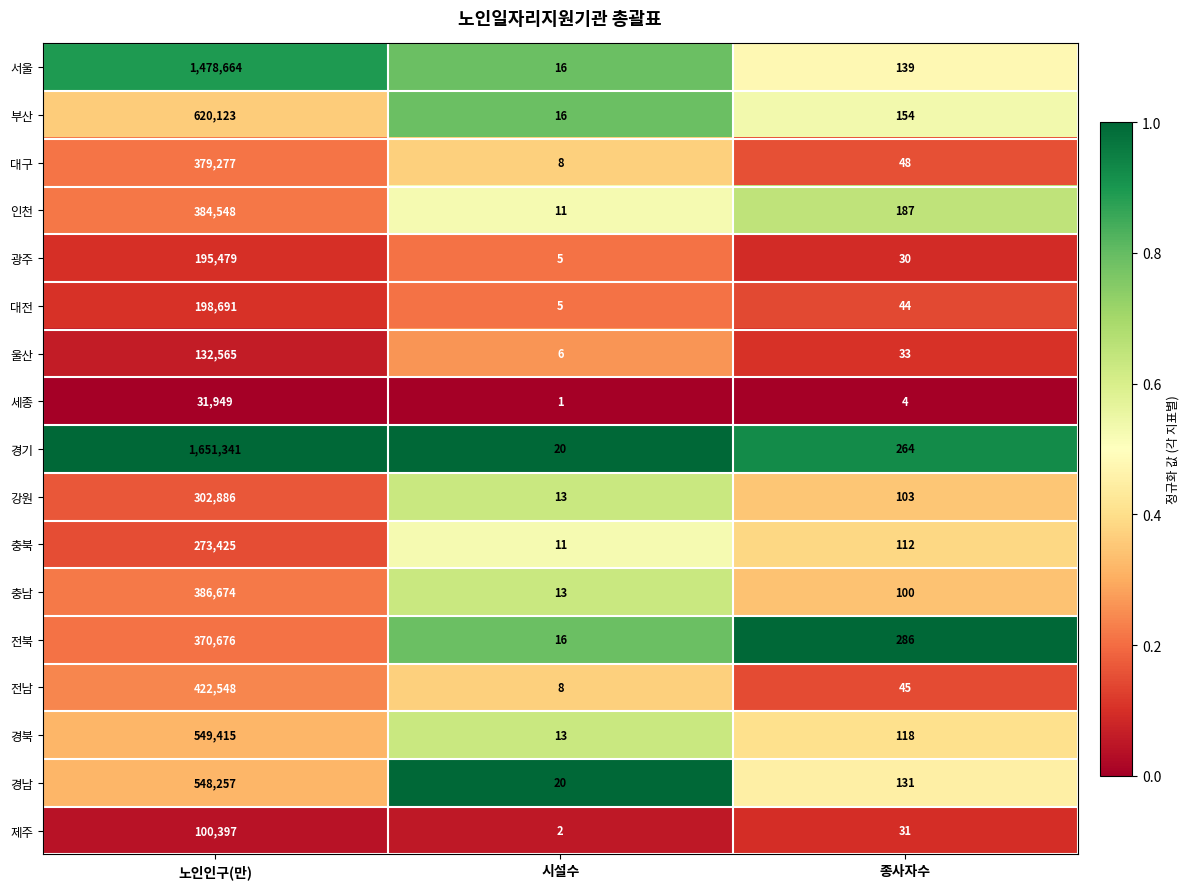

What is the sum of the 강원 values at 노인인구(만) and 종사자수?

302989